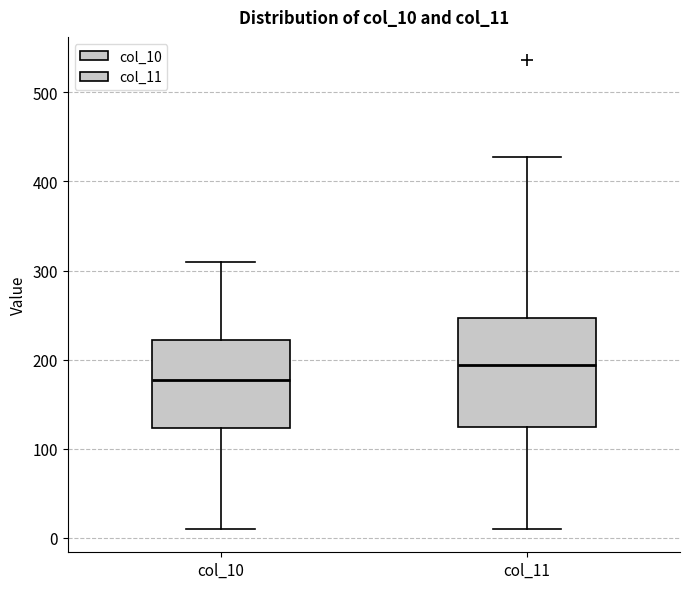

Reading left to right, read every box against the y-axis: the position of its median line, the range the box covers, and the ends of its whiskers. The values are not printed on the chart, so give them approximately, as read against the axis.

col_10: median 180, box 120 to 220, whiskers 10 to 310
col_11: median 190, box 120 to 250, whiskers 10 to 430